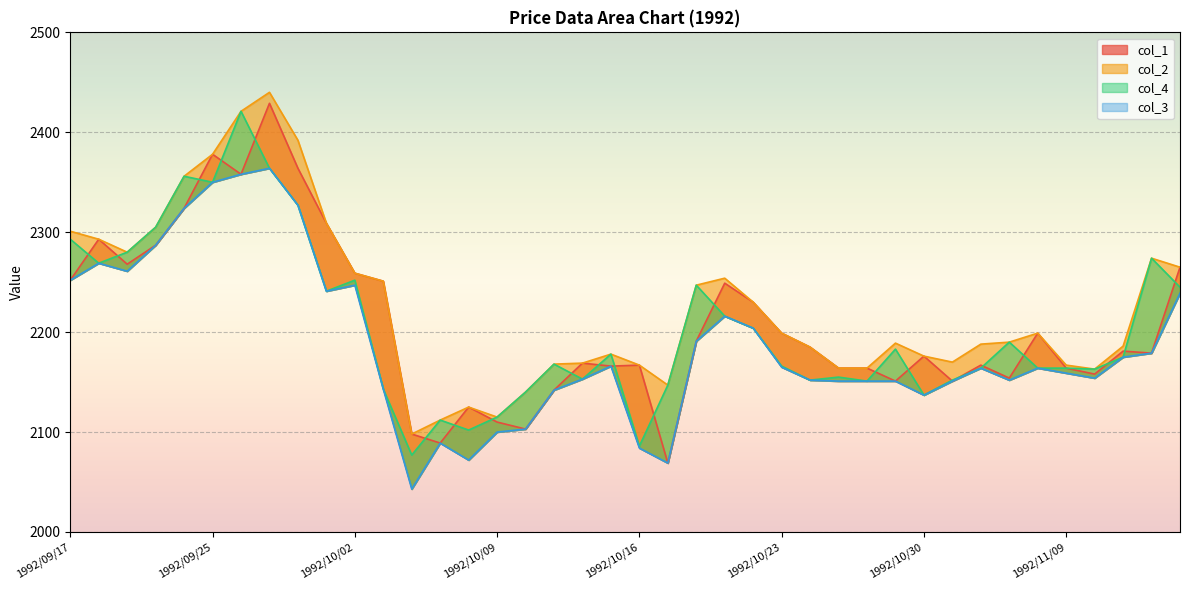

List the series in order of their peak value, highest first.

col_2, col_1, col_4, col_3